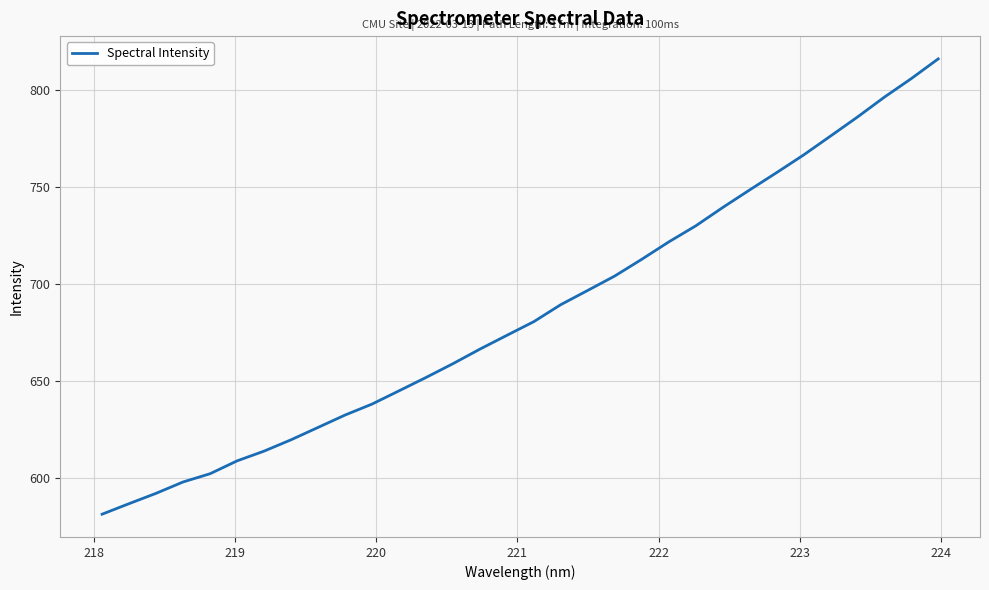

What is the maximum value shown in the chart?

816.0